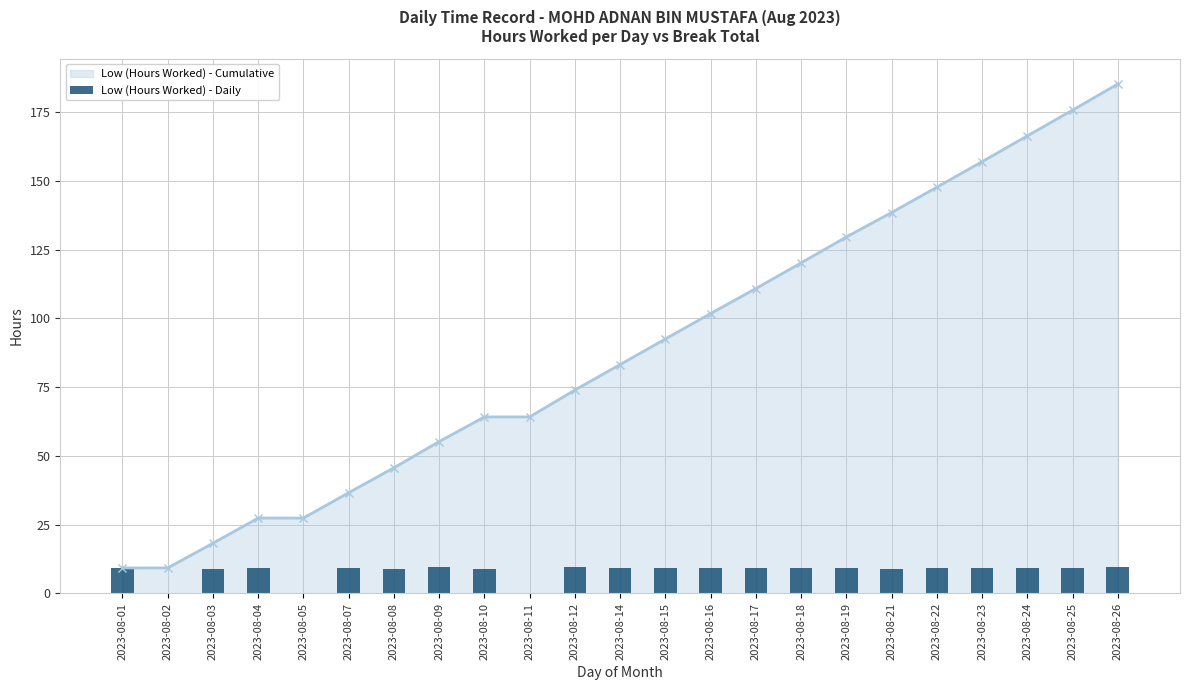

What is the average value?

8.1